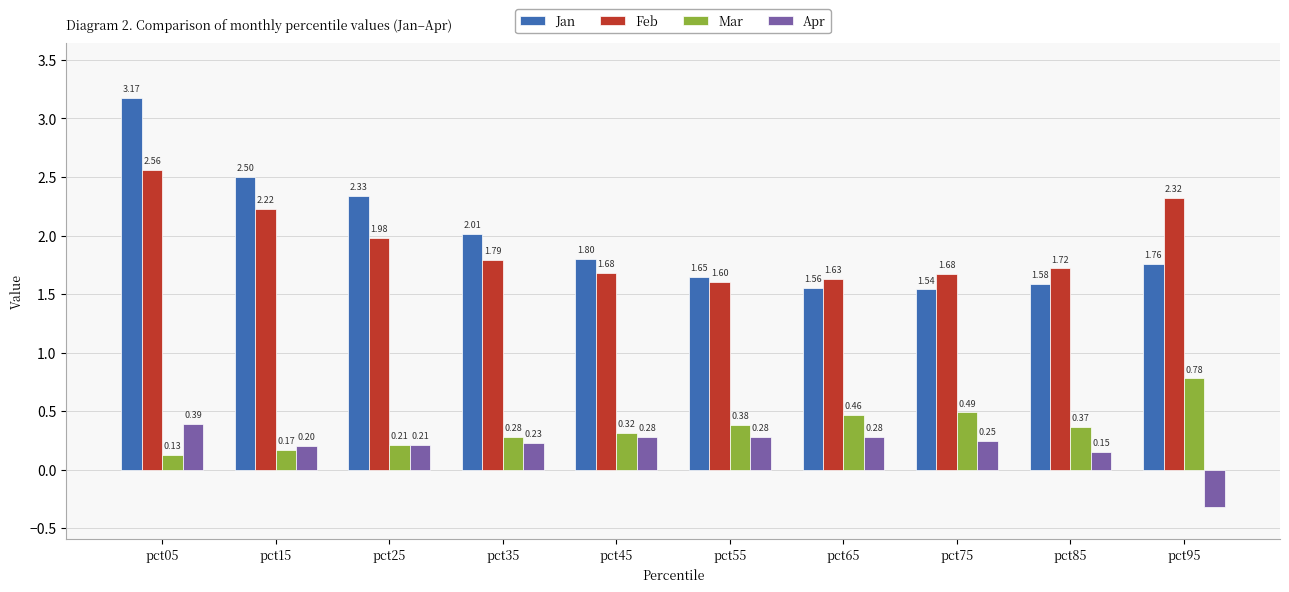

What is the sum of the Mar values at pct25 and pct85?

0.6